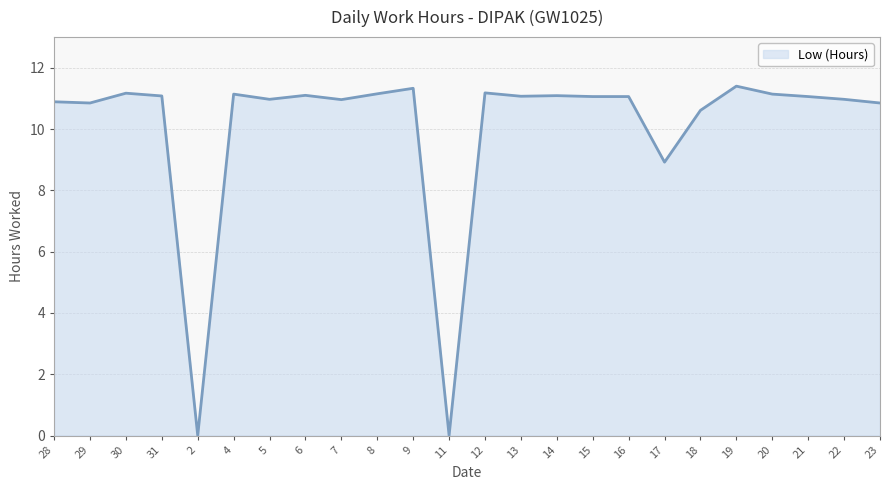

What position from the left is 4?

6